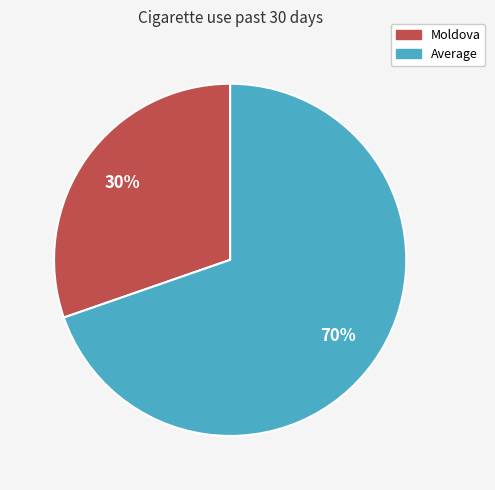

Which category has the smallest portion of the pie?

Moldova